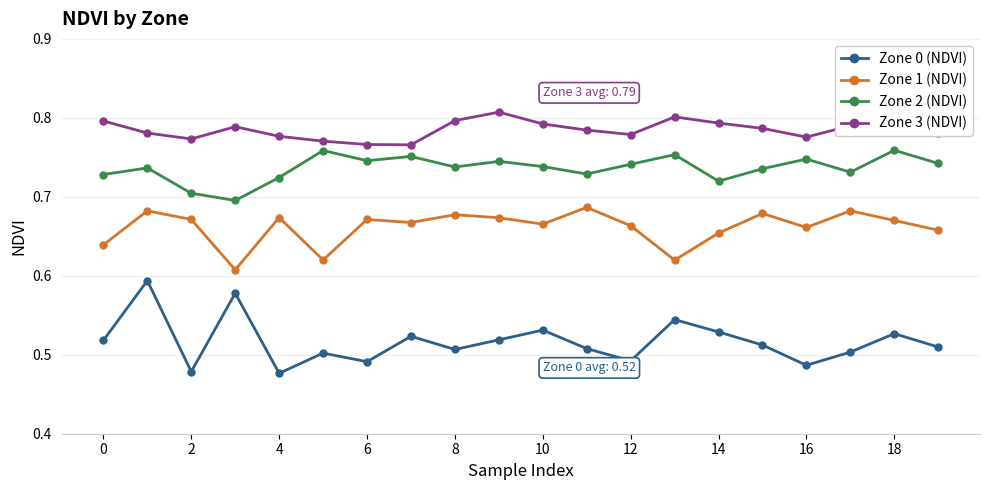

What is the difference between the second highest and second lowest values in the Zone 0 (NDVI) series?

0.1